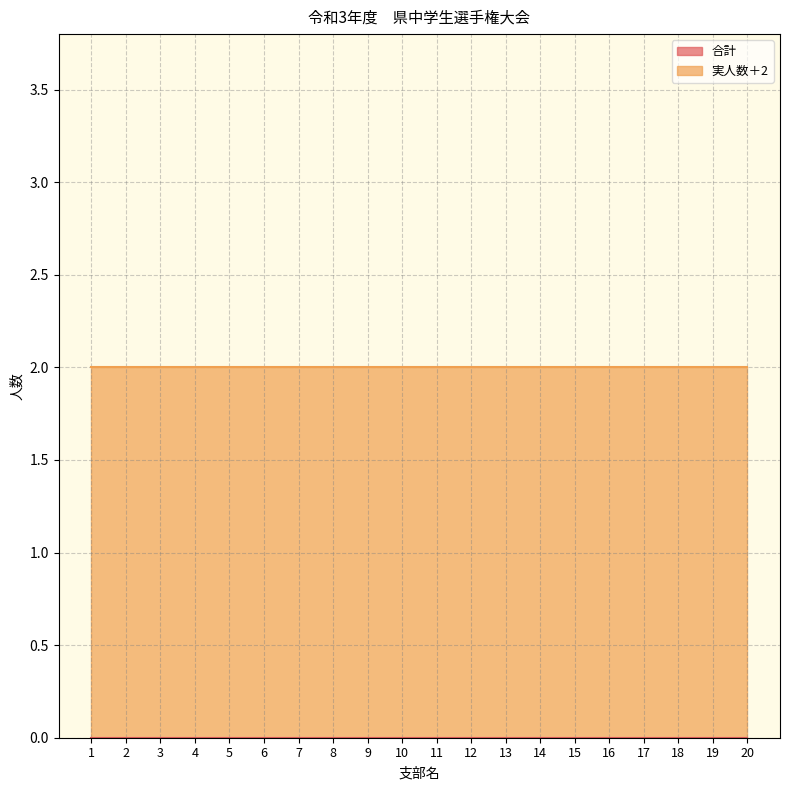

Which category has the lowest value in the 合計 series?

1